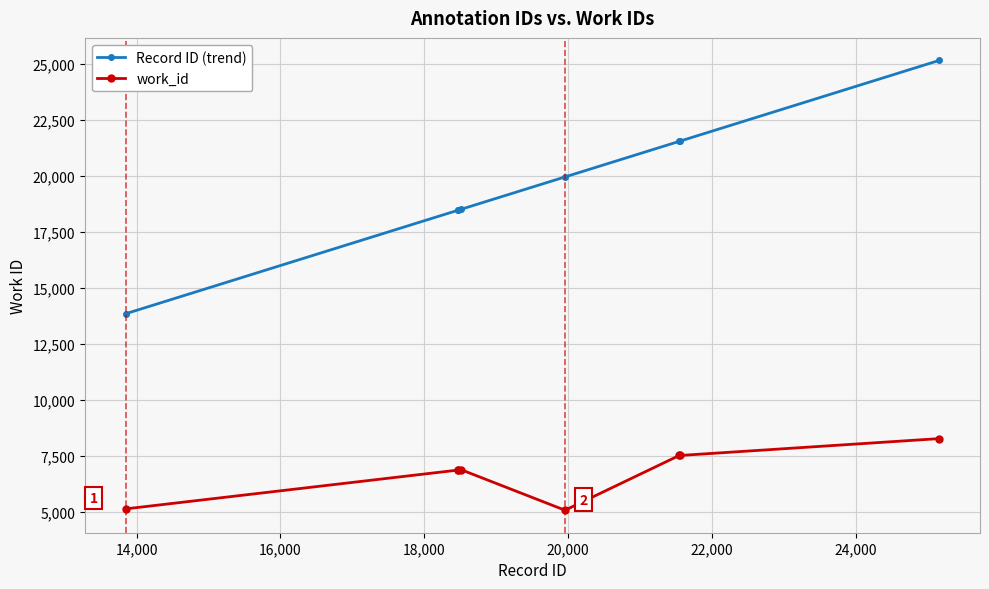

List the series in order of their overall mean, highest first.

Record ID (trend), work_id